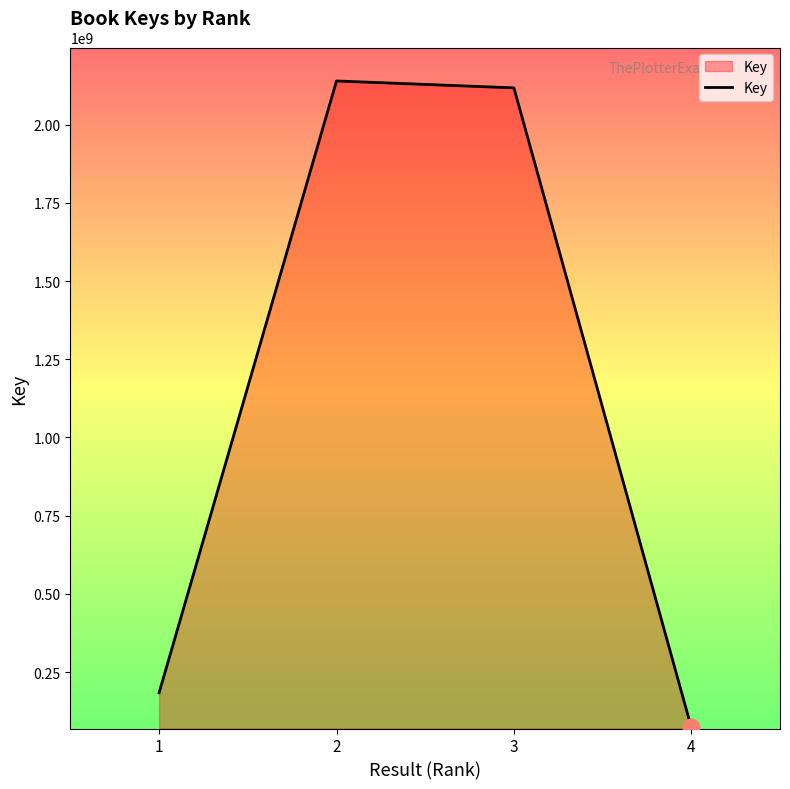

The chart shows a value of 2139698300 at 2. True or false?

True